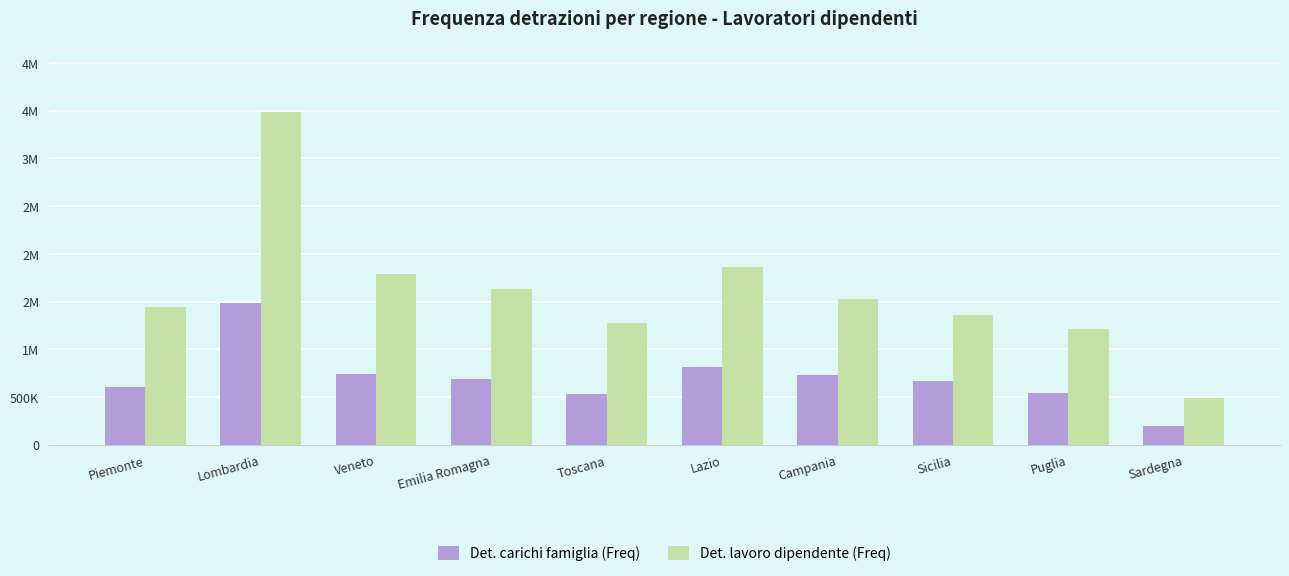

Are the bars horizontal?

No